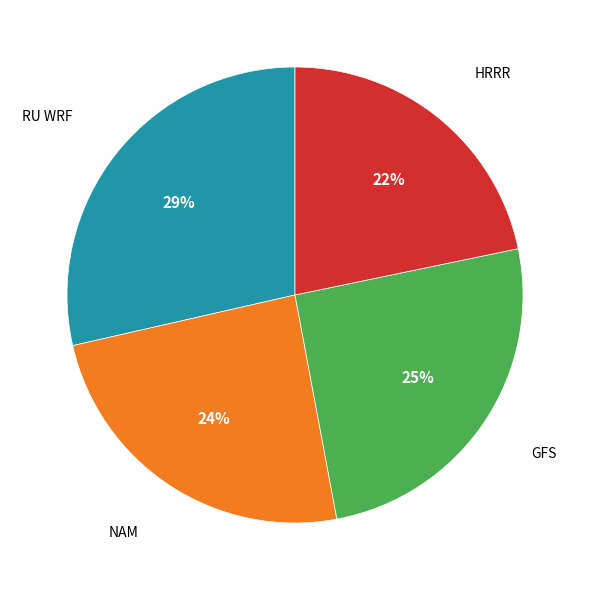

Is there any slice that represents more than half of the pie?

No